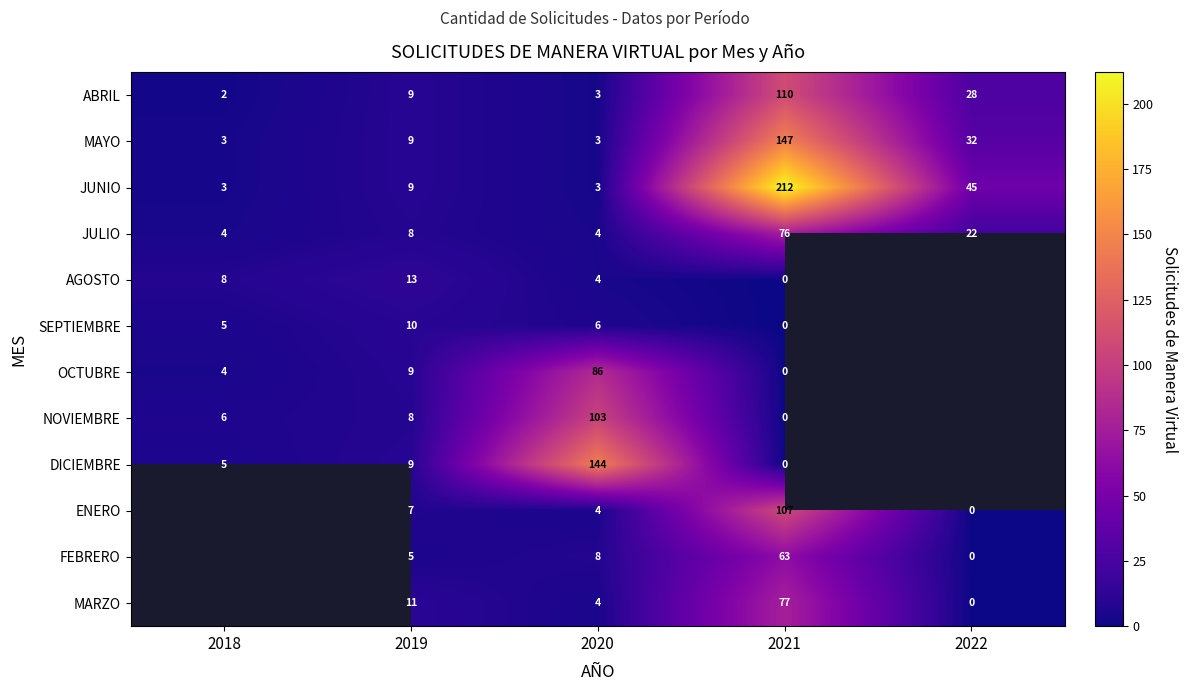

What is the difference between the highest and lowest values at 2022?

45.0